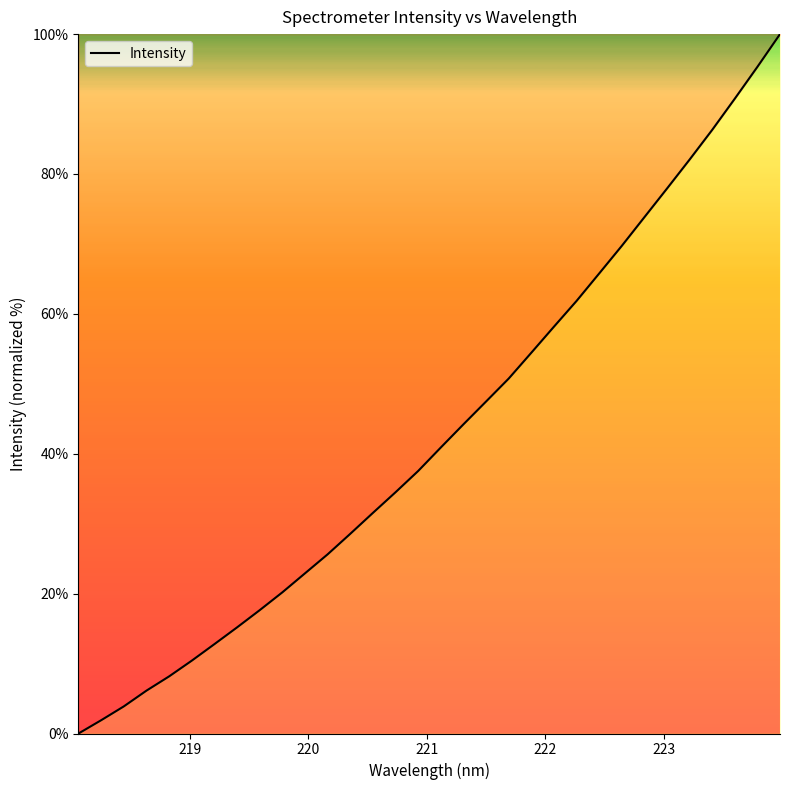

True or false: the data has more than 2 interior local peaks.

False